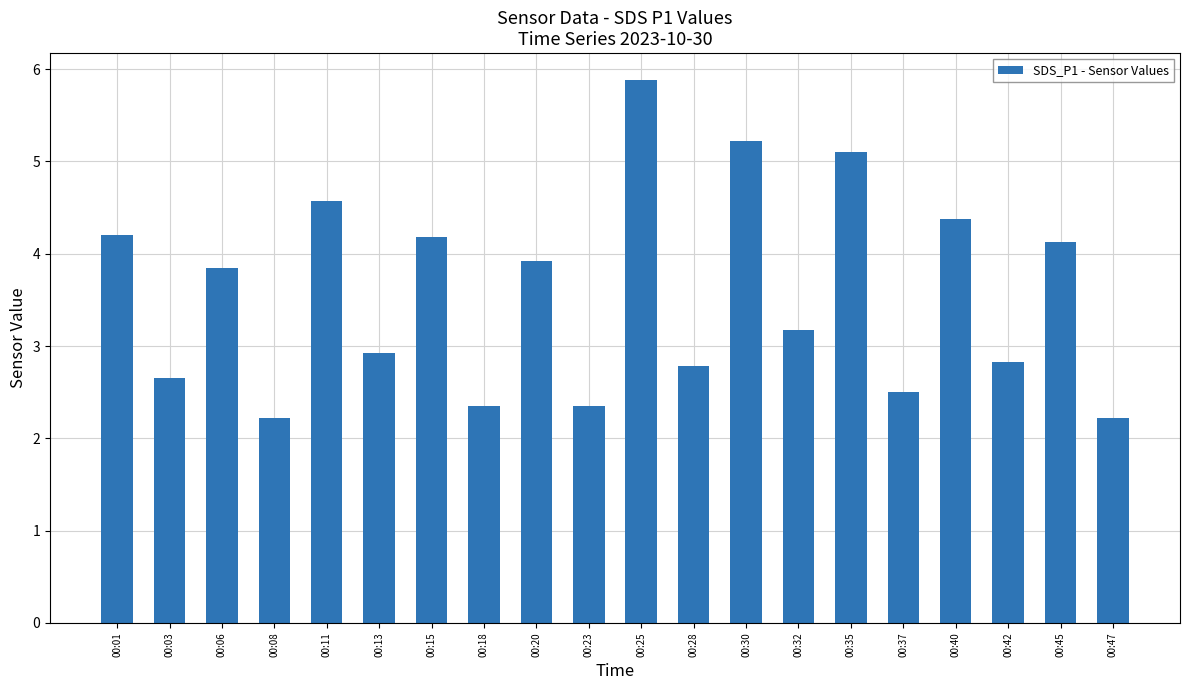

What is the change in value from 00:18 to 00:25?

+3.5